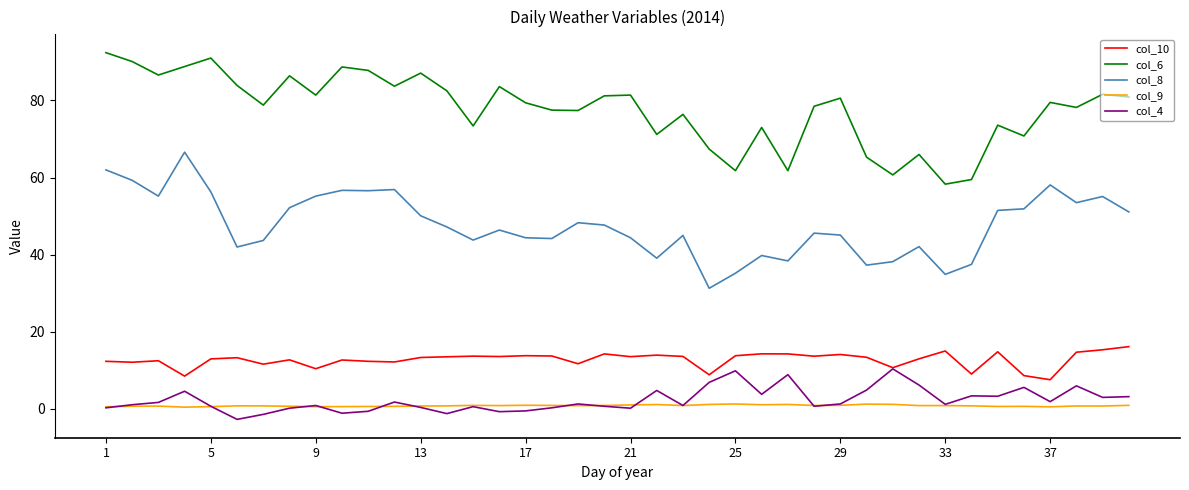

How many categories are shown in the chart?

40